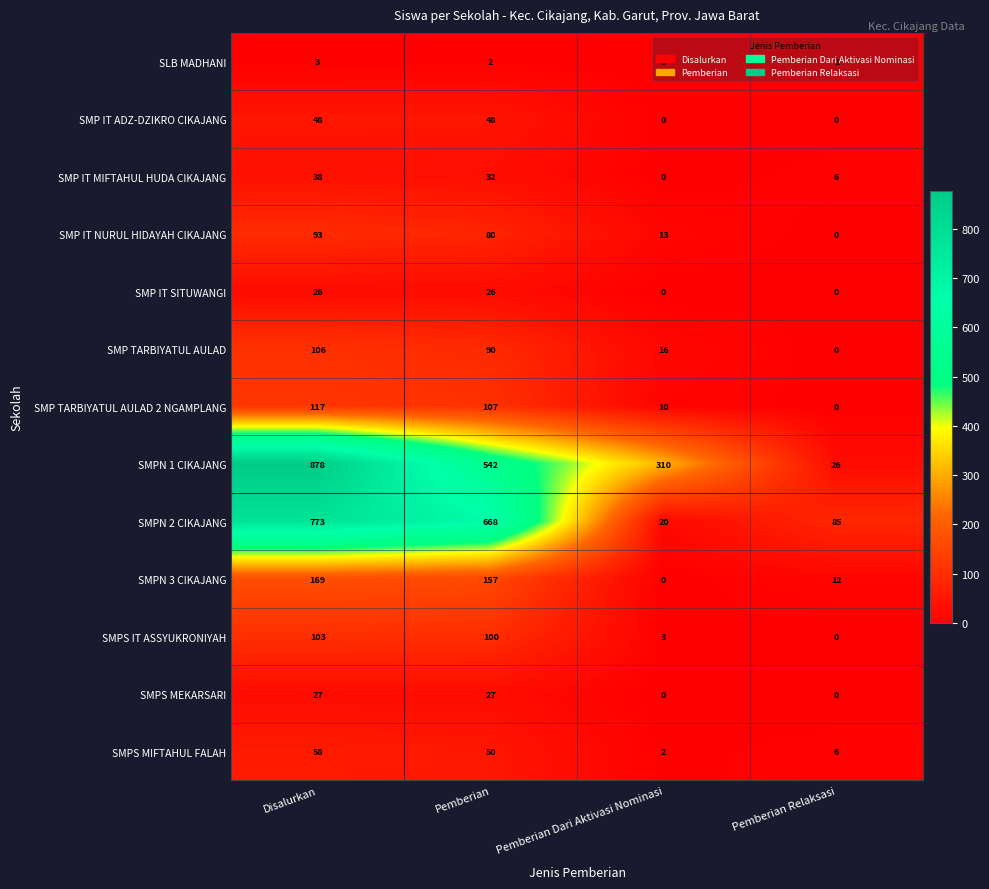

What is the total value across all series at Disalurkan?

2439